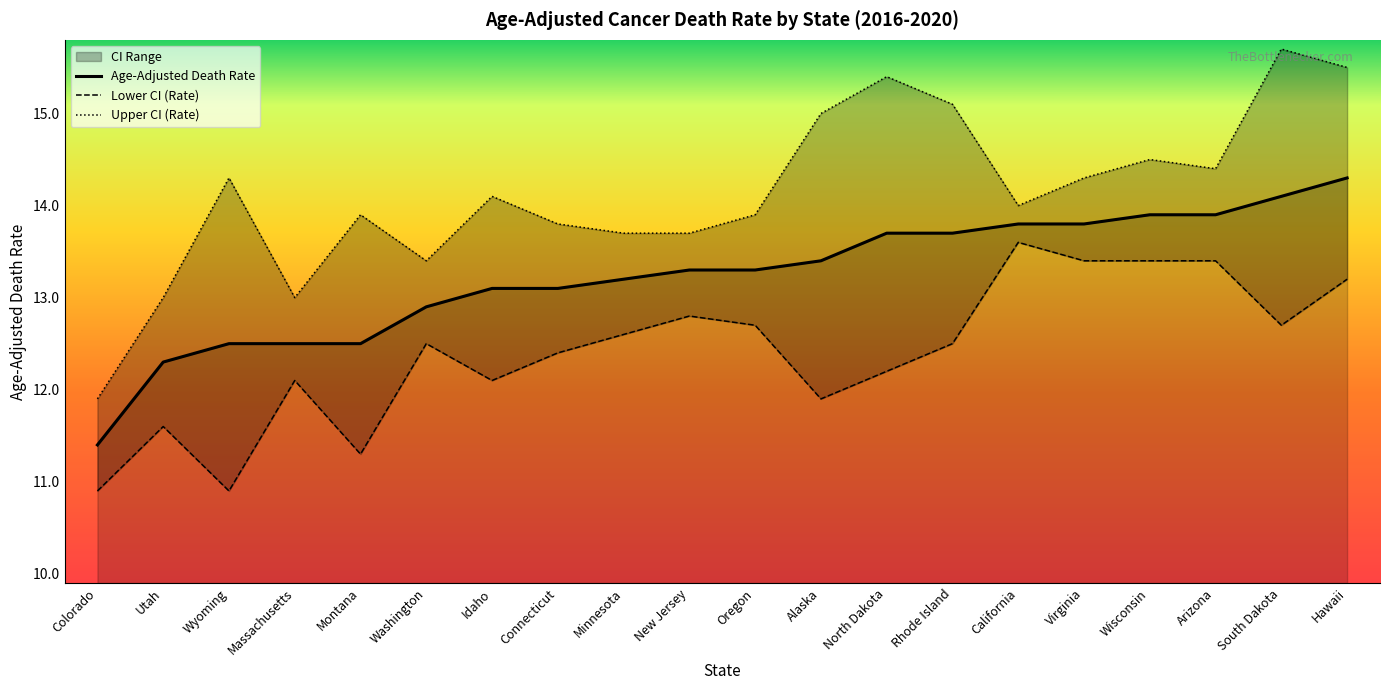

Which has a higher value, Connecticut or Hawaii?

Hawaii